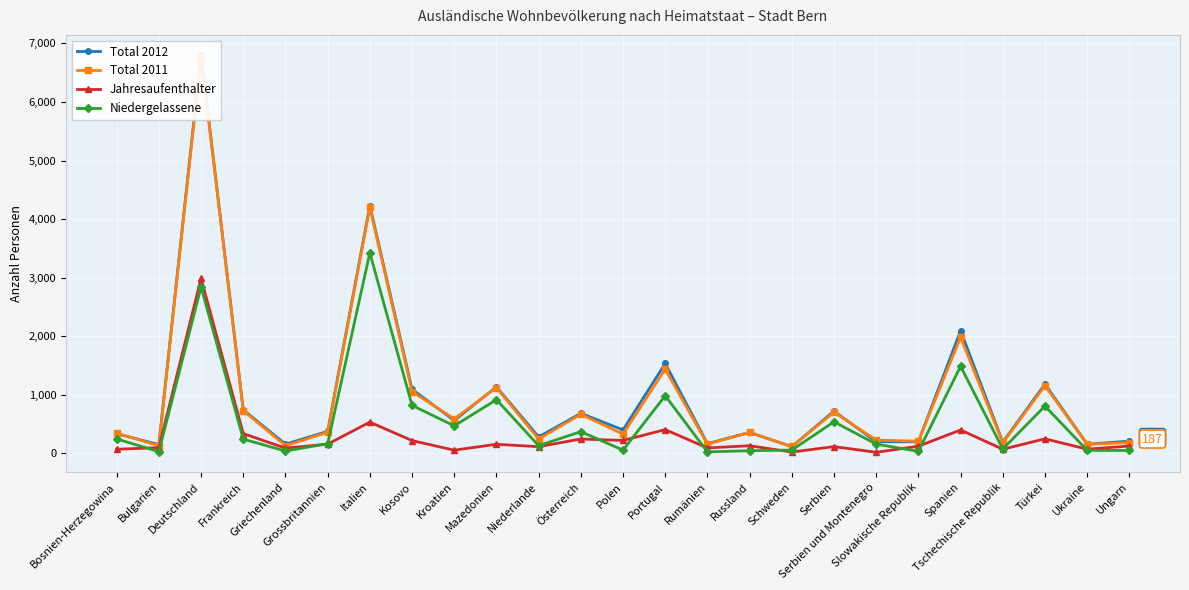

Rank the categories by Total 2011 value from highest to lowest.

Deutschland, Italien, Spanien, Portugal, Türkei, Mazedonien, Kosovo, Frankreich, Serbien, Österreich, Kroatien, Grossbritannien, Russland, Bosnien-Herzegowina, Polen, Niederlande, Serbien und Montenegro, Slowakische Republik, Ungarn, Tschechische Republik, Rumänien, Ukraine, Bulgarien, Griechenland, Schweden